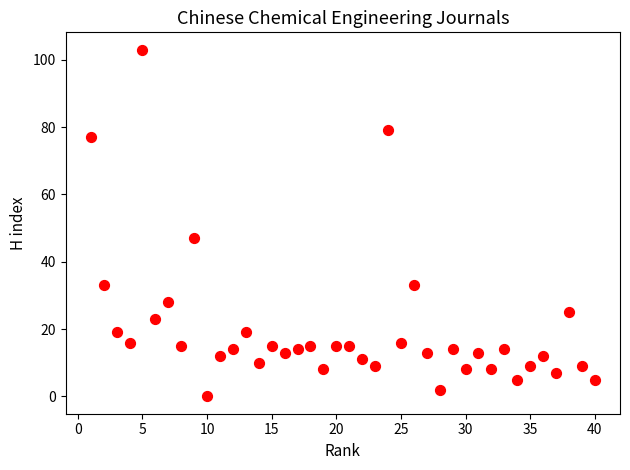

What Y value in the scatter plot is closest to 51?

47